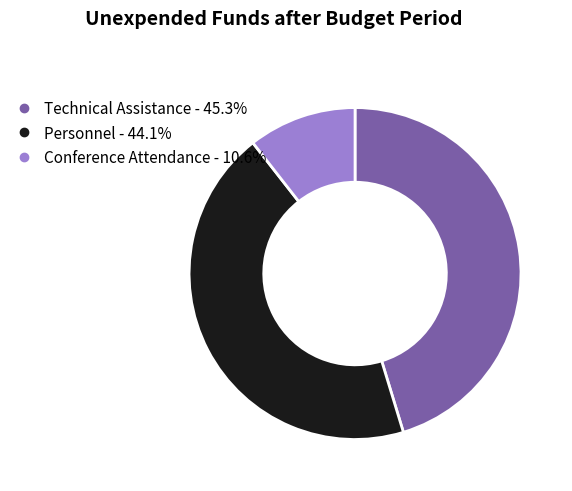

Between Technical Assistance and Personnel, which is larger?

Technical Assistance